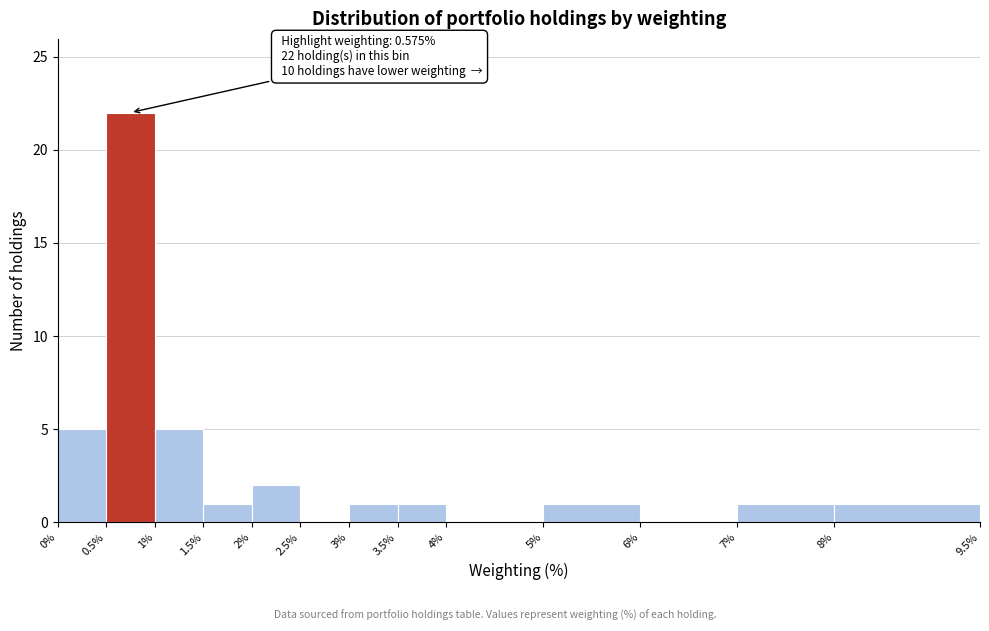

Which range on the x-axis has the tallest bar?

0.5% to 1%